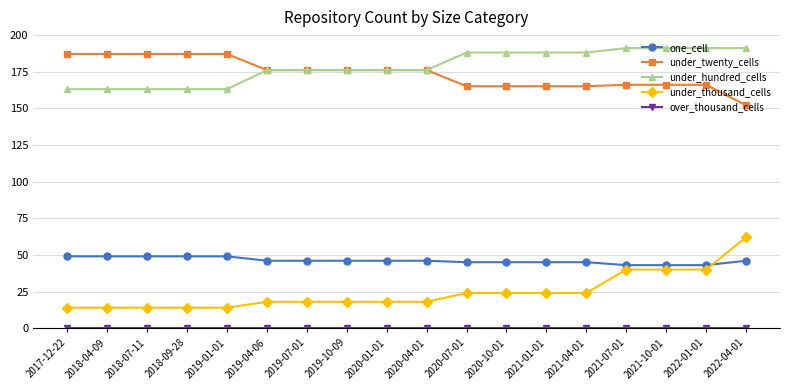

The value of under_twenty_cells at 2017-12-22 is 187. True or false?

True